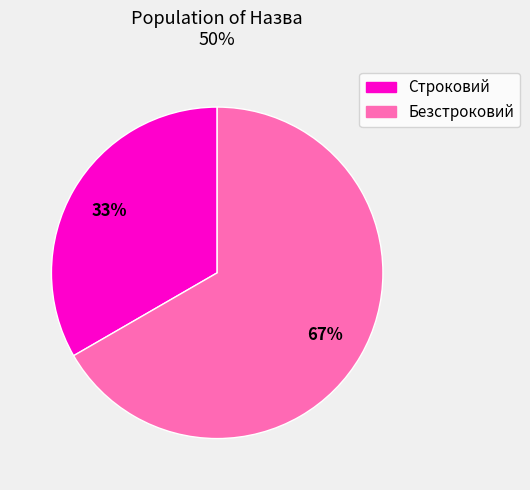

How many slices are in this pie chart?

2